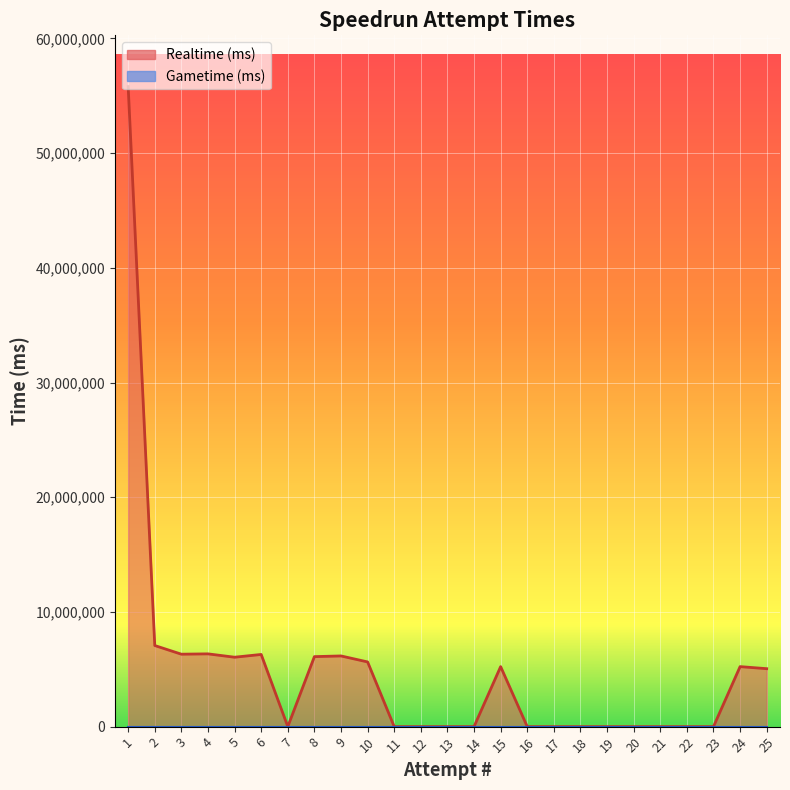

List the labels in order of Gametime (ms) value, smallest first.

25, 24, 23, 22, 21, 20, 19, 18, 17, 16, 15, 14, 13, 12, 11, 10, 9, 8, 7, 6, 5, 4, 3, 2, 1